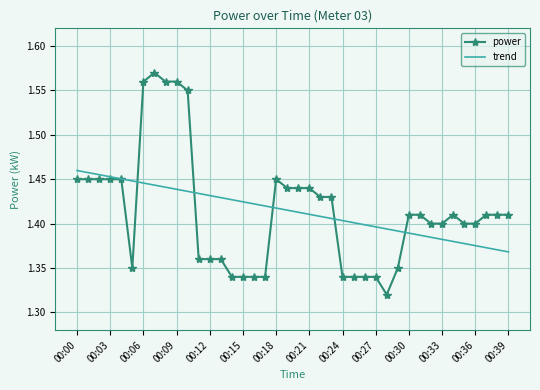

What is the sum of all trend values?

56.6